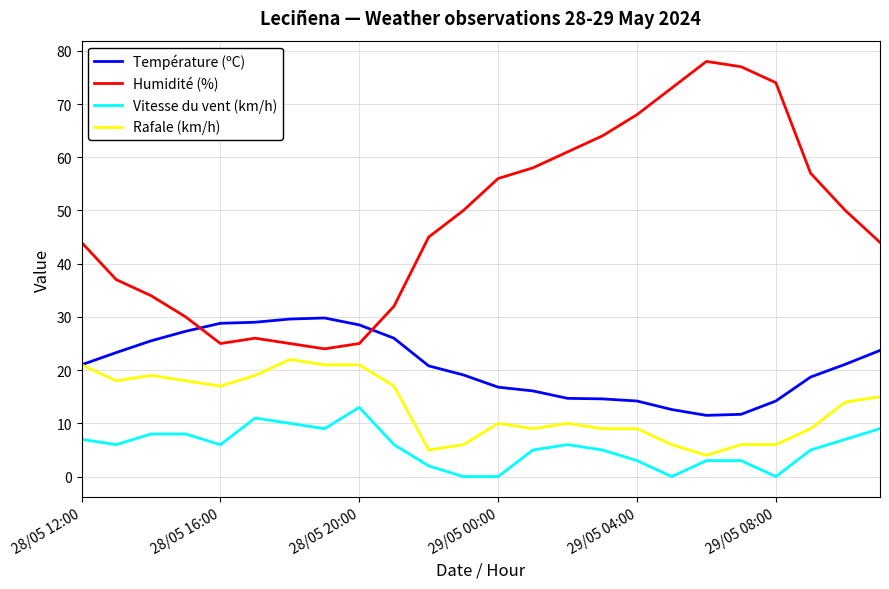

True or false: Rafale (km/h) and Vitesse du vent (km/h) cross at least once.

False